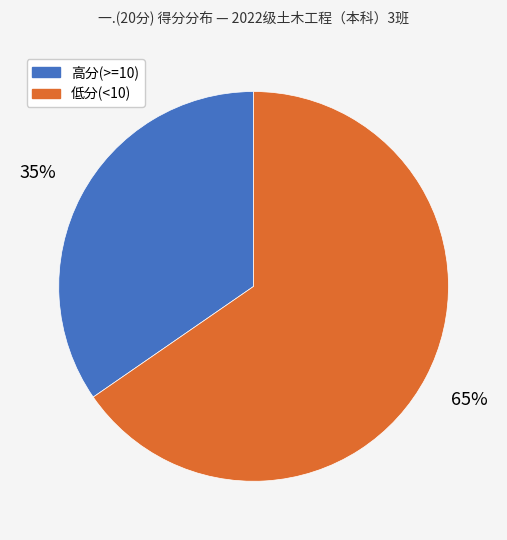

Is there a majority slice in this chart?

Yes